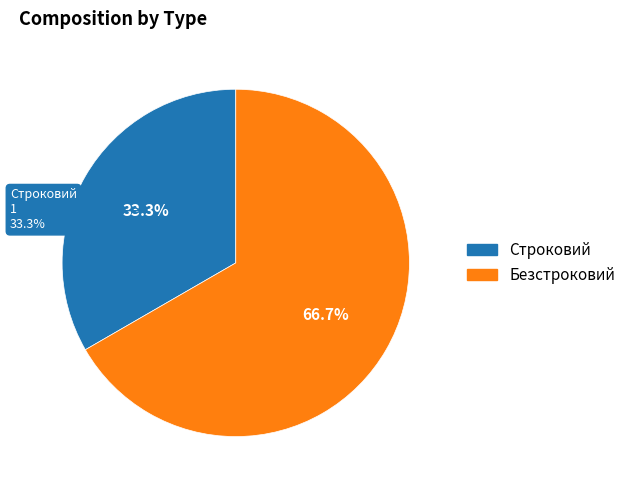

What portion of the pie excludes Строковий?

66.7%